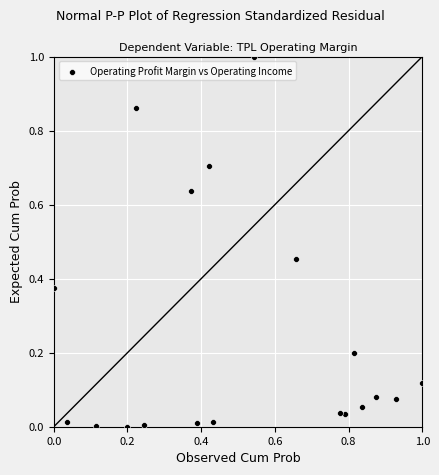

What is the range of Y values (max minus min)?

1.0